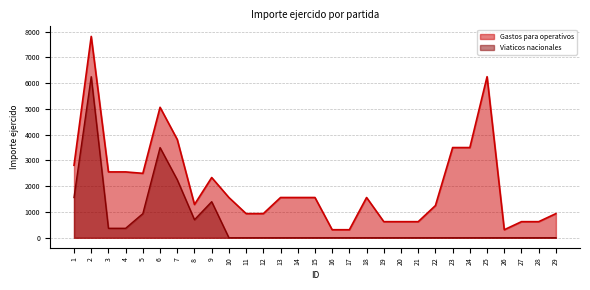

Reading right to left, what are all the values shown in this chart?

0.0	0.0	0.0	0.0	0.0	0.0	0.0	0.0	0.0	0.0	0.0	0.0	0.0	0.0	0.0	0.0	0.0	0.0	0.0	0.0	1400.0	700.0	2250.0	3500.0	937.5	368.0	368.0	6250.0	1562.5